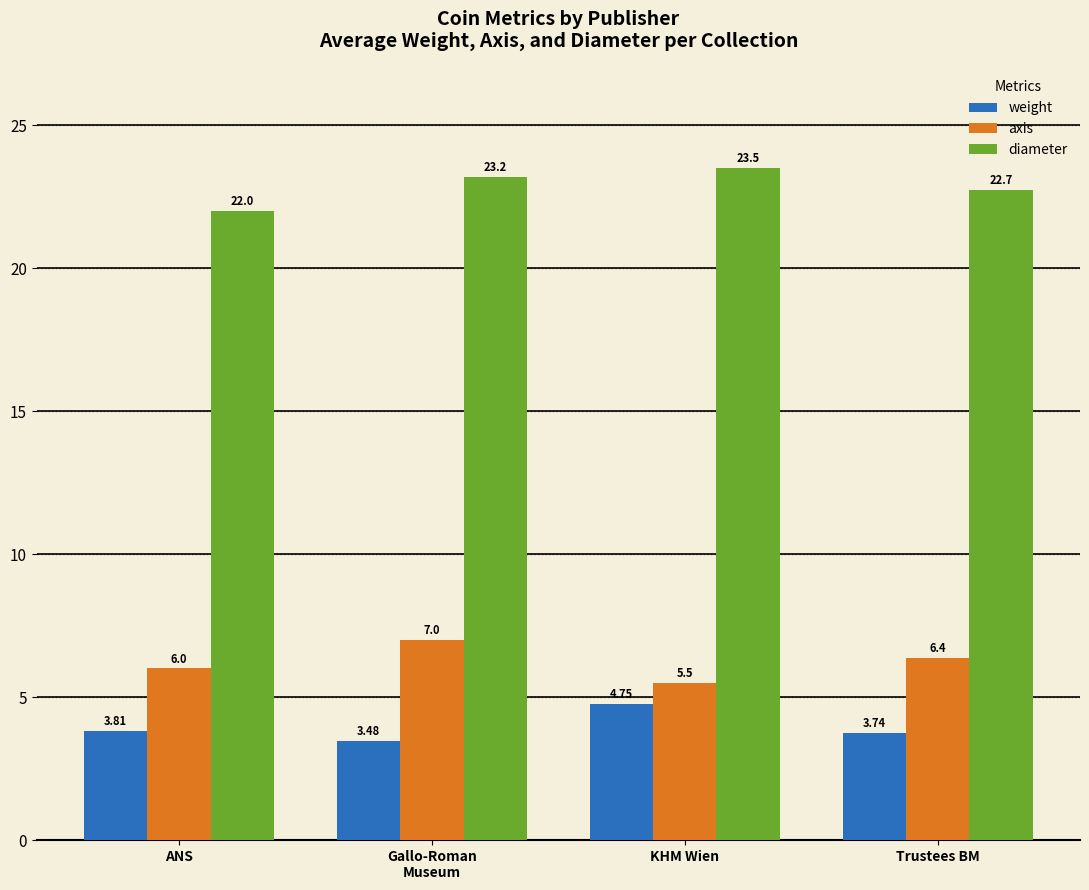

What is the difference between the maximum and minimum values in the weight series?

1.3